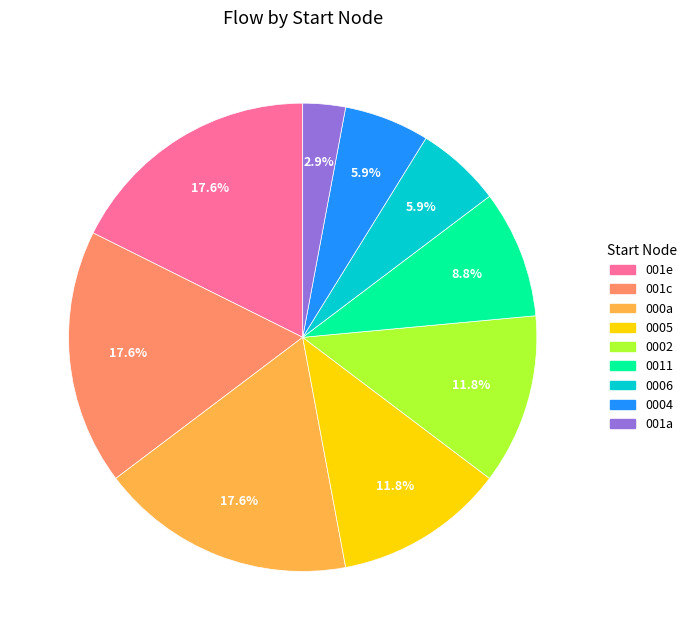

Does any single category account for the majority?

No